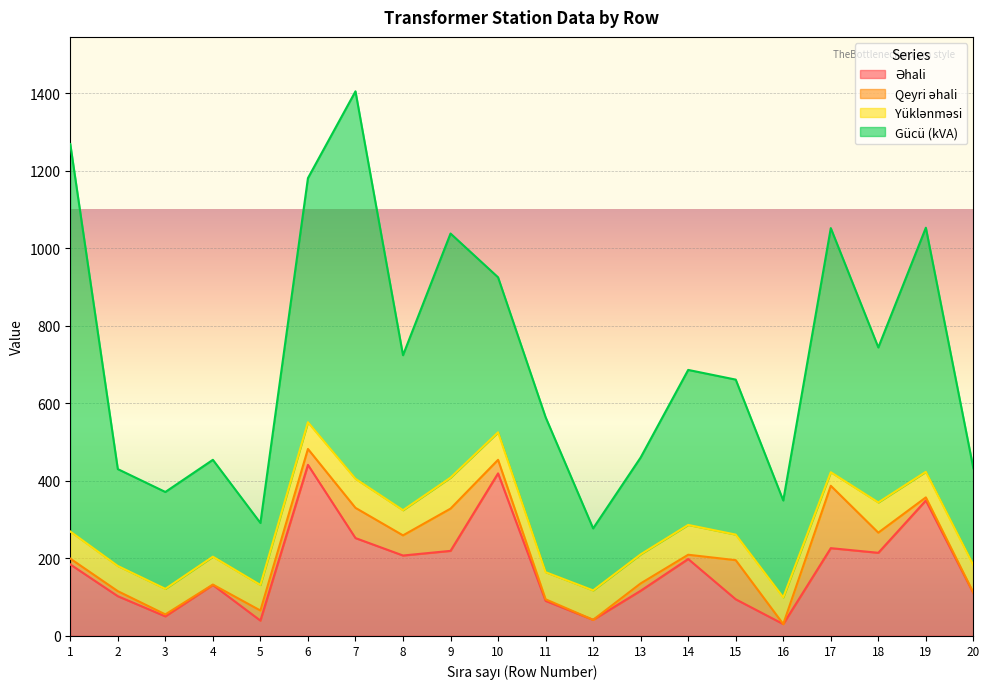

What are all the series names shown in the legend?

Əhali, Qeyri əhali, Yüklənməsi, Gücü (kVA)